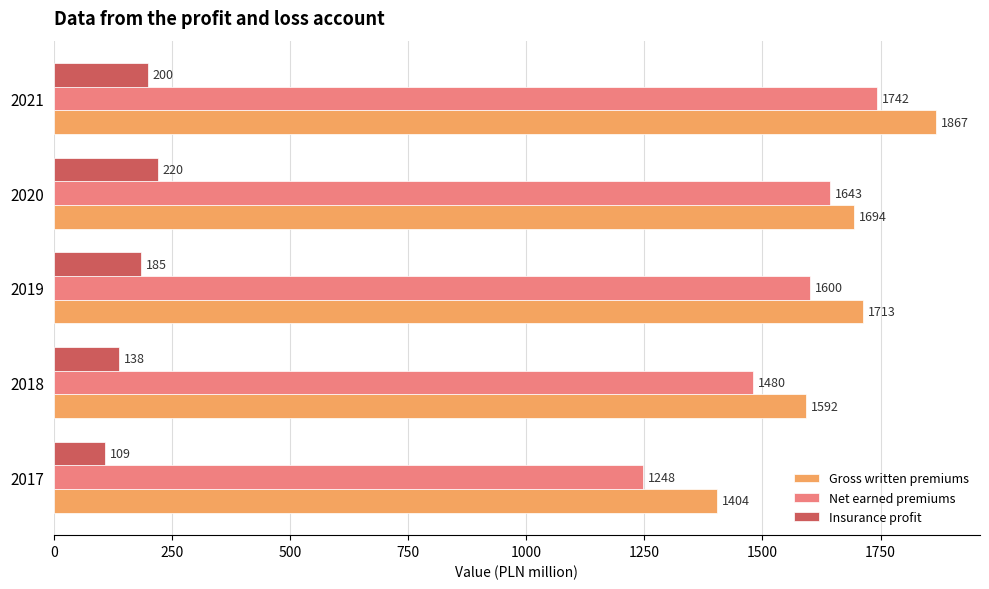

Which series has the largest total across all categories?

Gross written premiums